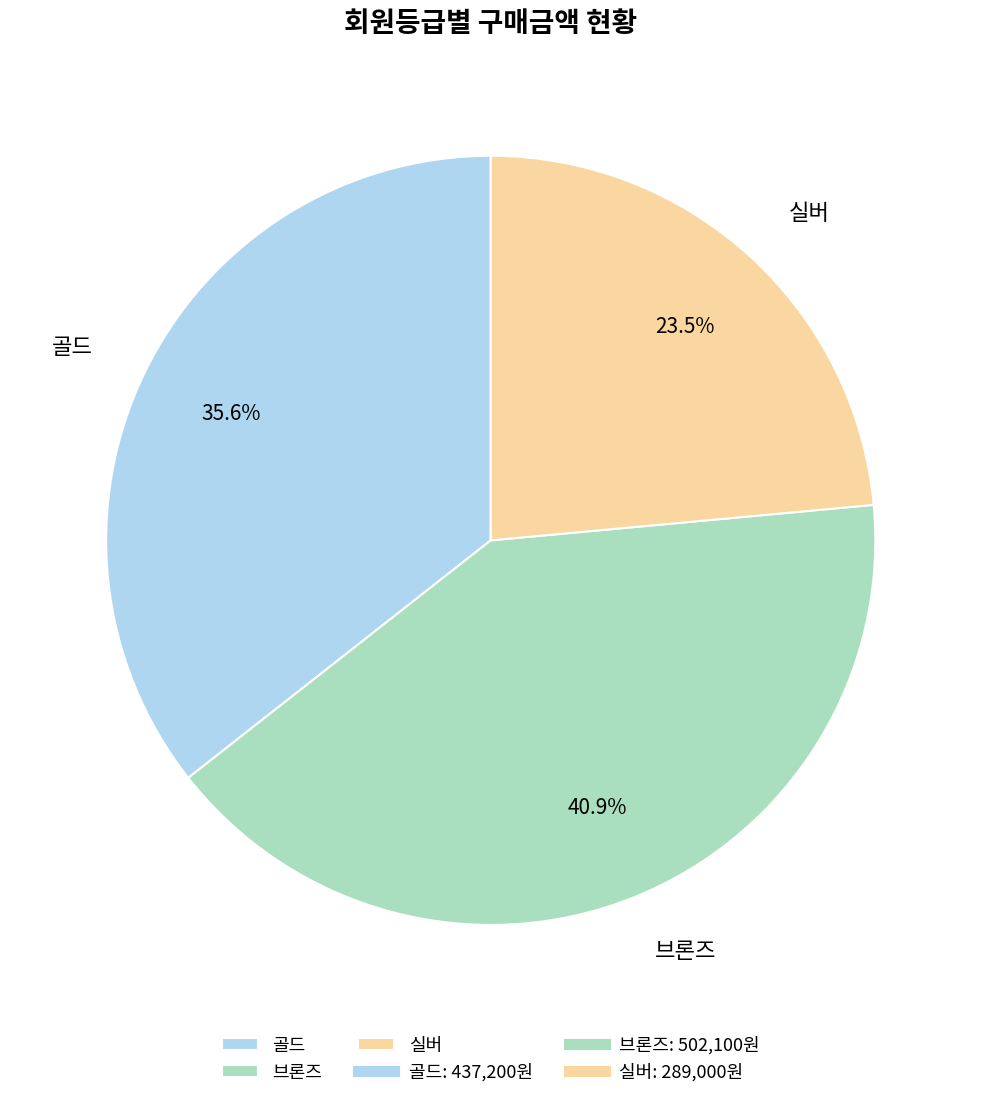

Does 브론즈 represent more than half of the total?

No